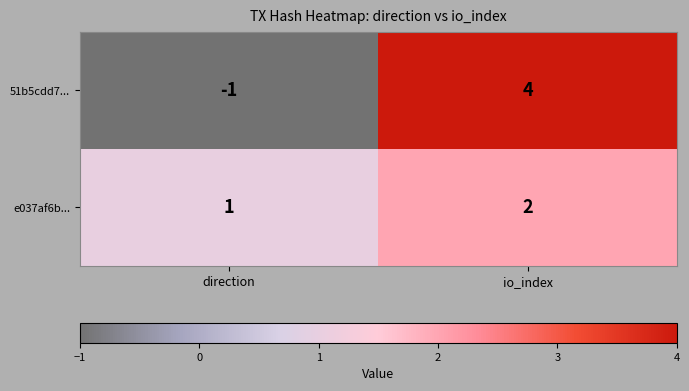

Reading left to right, what are all the values shown in this chart?

51b5cdd7...: direction=-1	io_index=4
e037af6b...: direction=1	io_index=2